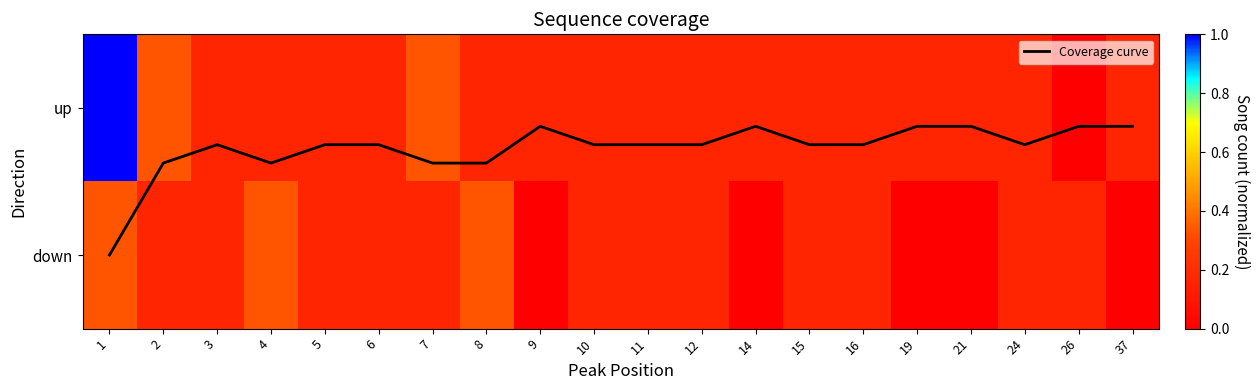

What is the difference between the second highest and minimum values in the down series?

0.3